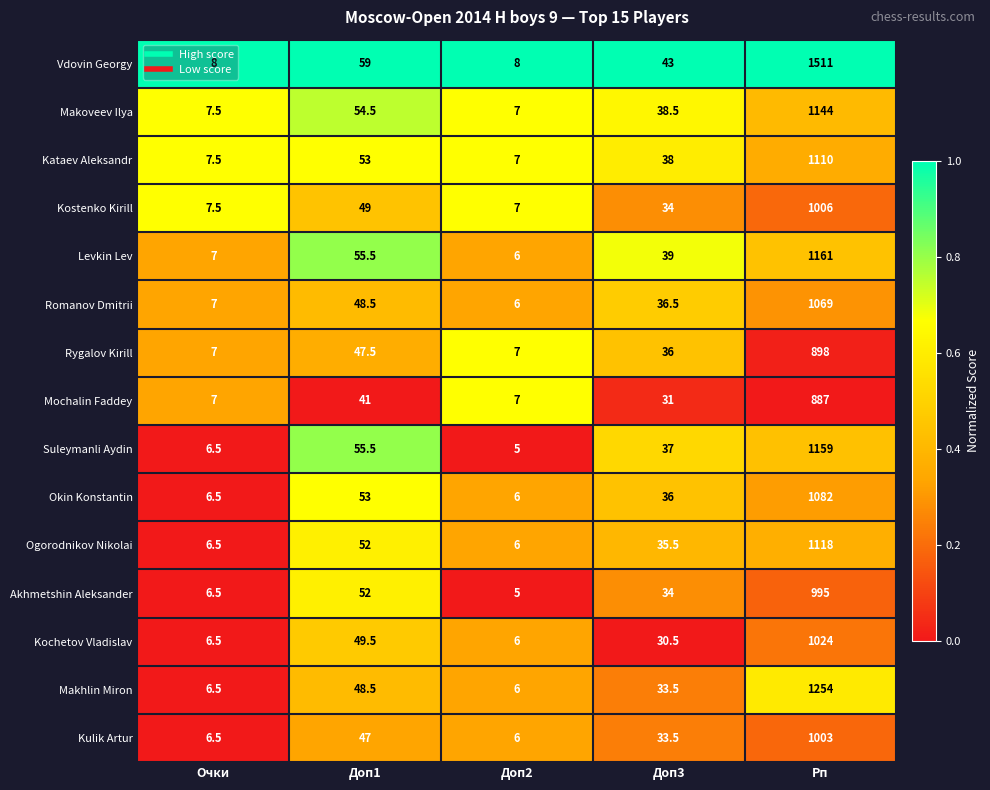

List the series in order of their peak value, lowest first.

Mochalin Faddey, Rygalov Kirill, Akhmetshin Aleksander, Kulik Artur, Kostenko Kirill, Kochetov Vladislav, Romanov Dmitrii, Okin Konstantin, Kataev Aleksandr, Ogorodnikov Nikolai, Makoveev Ilya, Suleymanli Aydin, Levkin Lev, Makhlin Miron, Vdovin Georgy